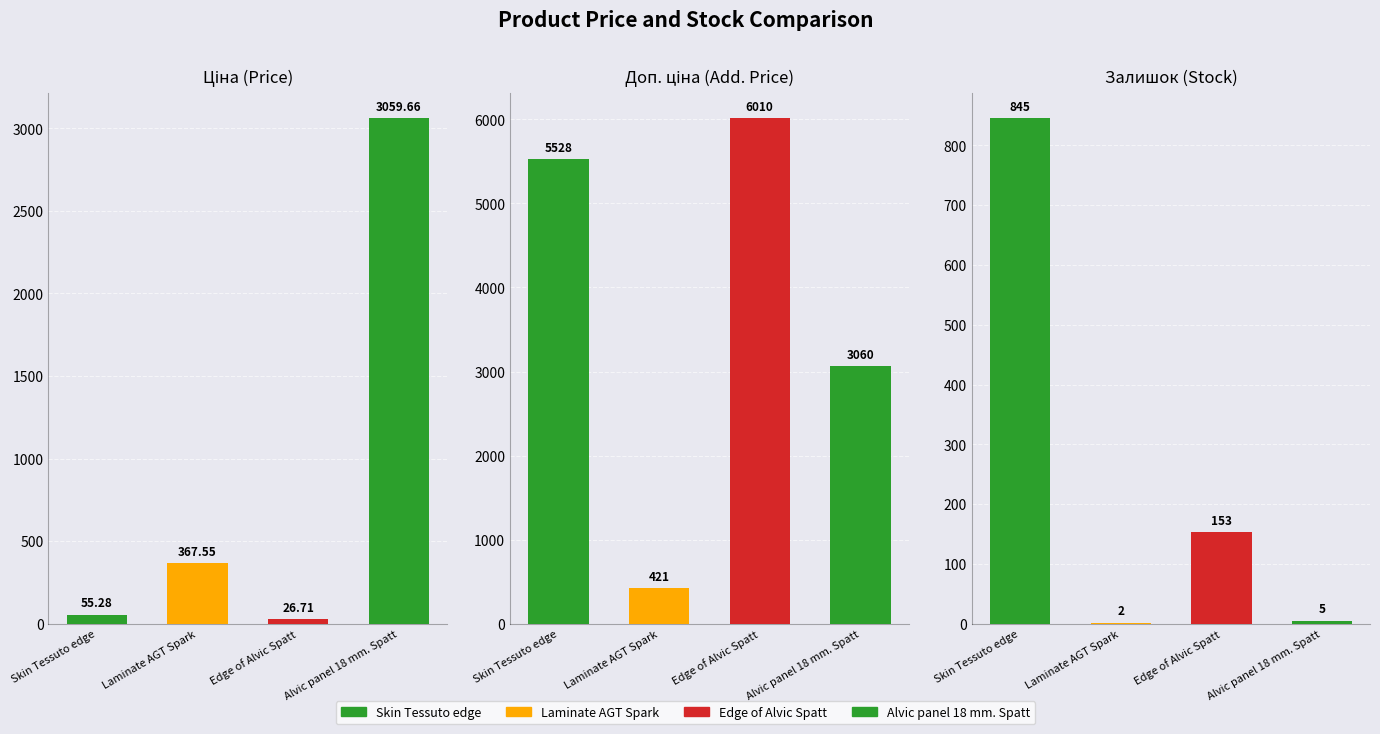

Reading right to left, transcribe all the data shown in this chart.

Ціна: Alvic panel 18 mm. Spatt=3059.7	Edge of Alvic Spatt=26.7	Laminate AGT Spark=367.6	Skin Tessuto edge=55.3
Доп. ціна: Alvic panel 18 mm. Spatt=3060.0	Edge of Alvic Spatt=6010.0	Laminate AGT Spark=421.0	Skin Tessuto edge=5528.0
Залишок: Alvic panel 18 mm. Spatt=5.0	Edge of Alvic Spatt=153.0	Laminate AGT Spark=2.0	Skin Tessuto edge=845.0